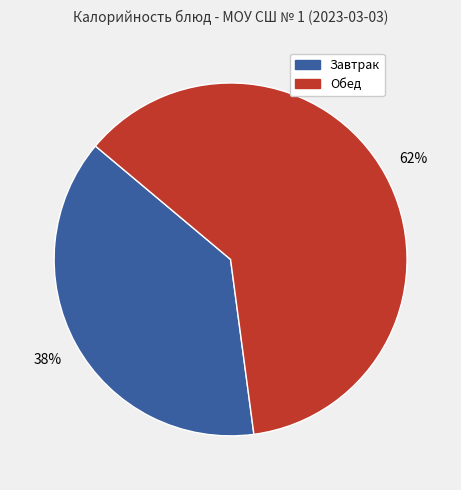

Combined, do Завтрак and Обед account for over 50%?

Yes